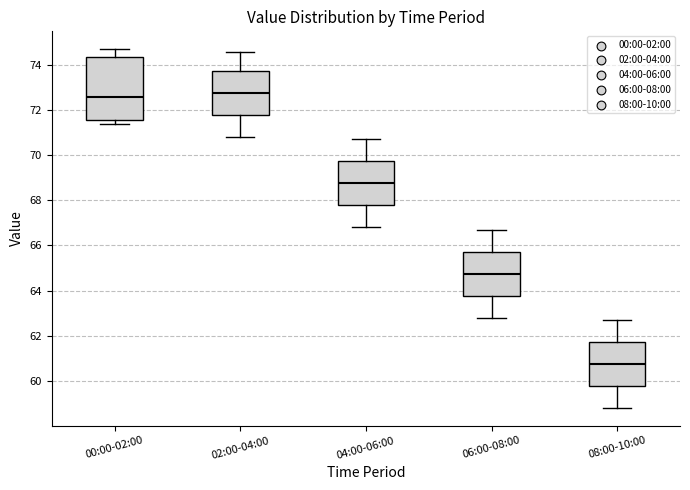

Which box is the tallest, from its lower edge to its upper edge?

00:00-02:00